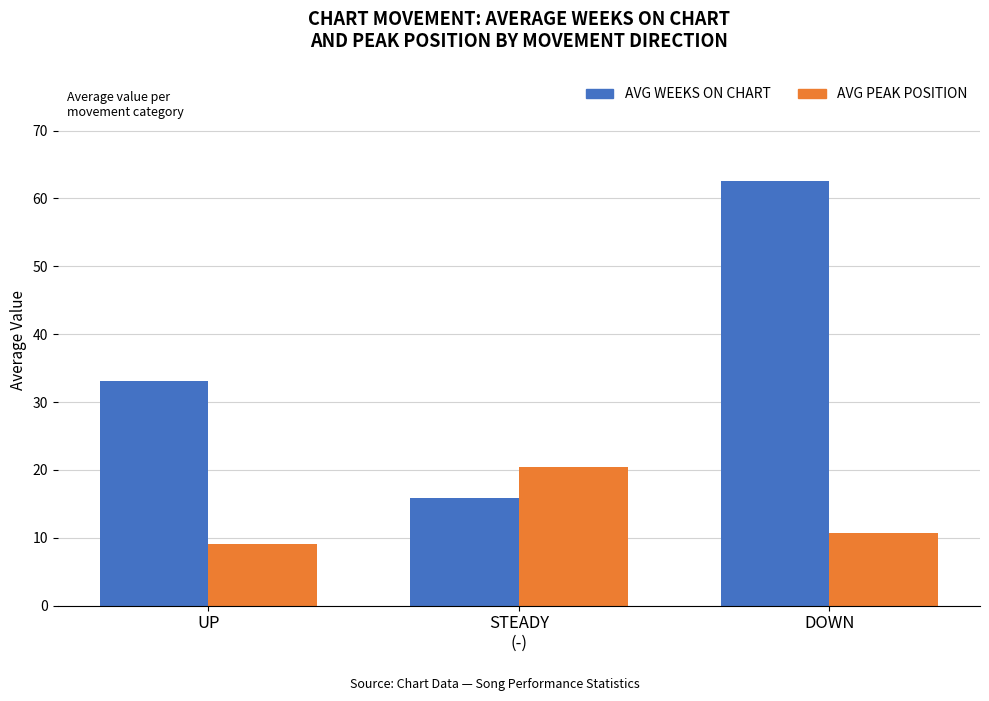

At which category is the sum across all series the highest?

DOWN